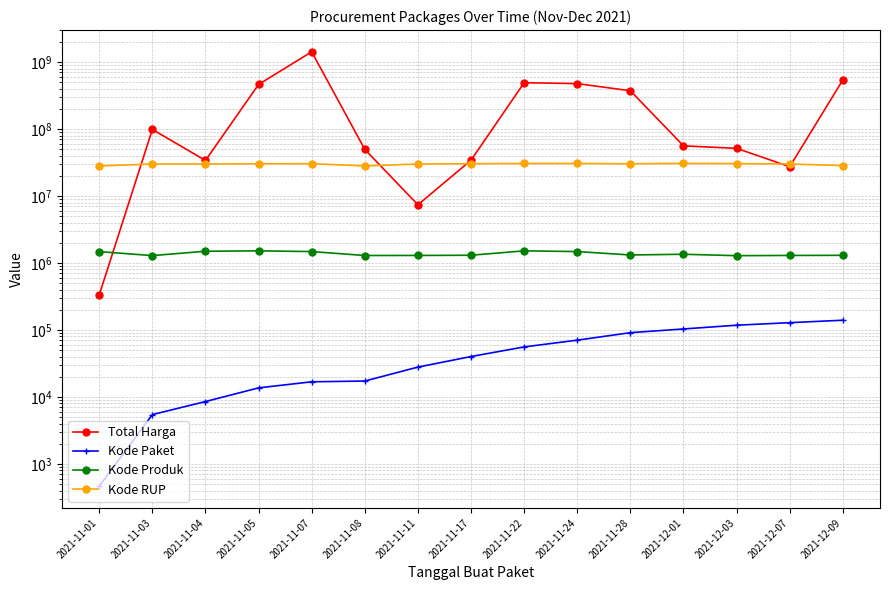

Reading right to left, transcribe all the data shown in this chart.

Total Harga: 2021-12-09=541071000	2021-12-07=27412000	2021-12-03=51601000	2021-12-01=56152800	2021-11-28=373404000	2021-11-24=477600000	2021-11-22=493000000	2021-11-17=34292000	2021-11-11=7401240	2021-11-08=49730040	2021-11-07=1425867900	2021-11-05=464002100	2021-11-04=34000000	2021-11-03=98772570	2021-11-01=333600
Kode Paket: 2021-12-09=139817	2021-12-07=128516	2021-12-03=117783	2021-12-01=103541	2021-11-28=91101	2021-11-24=70453	2021-11-22=55826	2021-11-17=40112	2021-11-11=27891	2021-11-08=17272	2021-11-07=16823	2021-11-05=13652	2021-11-04=8530	2021-11-03=5449	2021-11-01=464
Kode Produk: 2021-12-09=1302598	2021-12-07=1297110	2021-12-03=1286873	2021-12-01=1350905	2021-11-28=1318333	2021-11-24=1481562	2021-11-22=1519260	2021-11-17=1305852	2021-11-11=1297110	2021-11-08=1294388	2021-11-07=1481562	2021-11-05=1519264	2021-11-04=1498322	2021-11-03=1290116	2021-11-01=1479674
Kode RUP: 2021-12-09=28497118	2021-12-07=30089034	2021-12-03=30527421	2021-12-01=30745112	2021-11-28=30363247	2021-11-24=30670893	2021-11-22=30636058	2021-11-17=30416731	2021-11-11=30089034	2021-11-08=28171469	2021-11-07=30428912	2021-11-05=30372232	2021-11-04=30089034	2021-11-03=30089034	2021-11-01=28171087